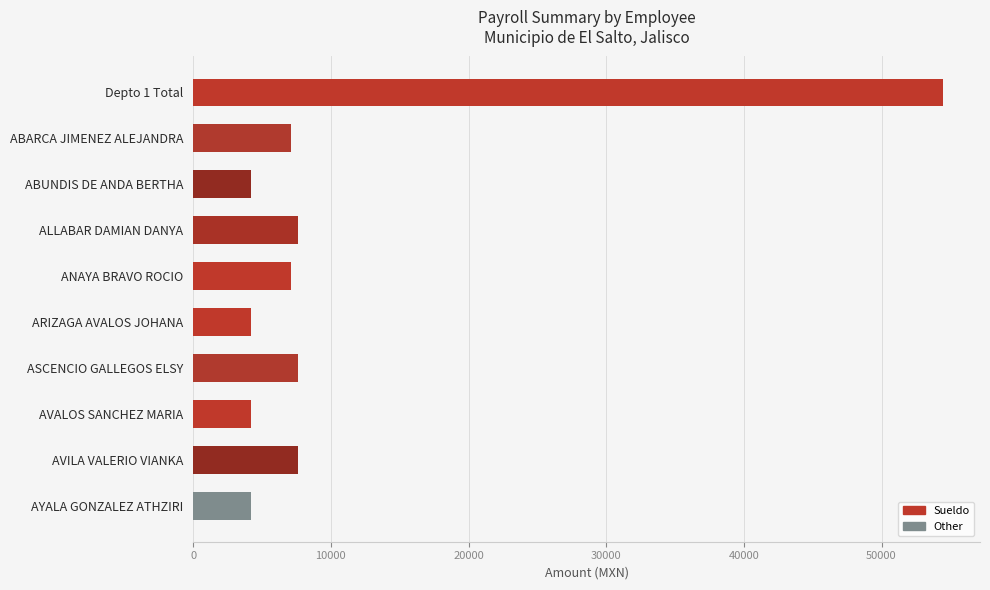

The value at AVALOS SANCHEZ MARIA is 4185.0. True or false?

True